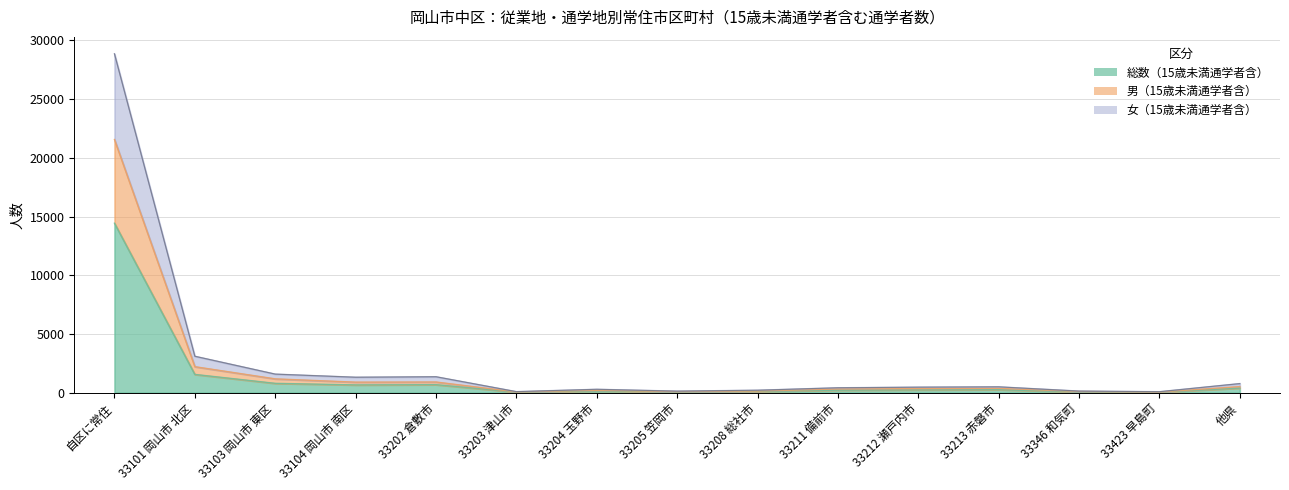

What is the minimum value for 女（15歳未満通学者含）?

76